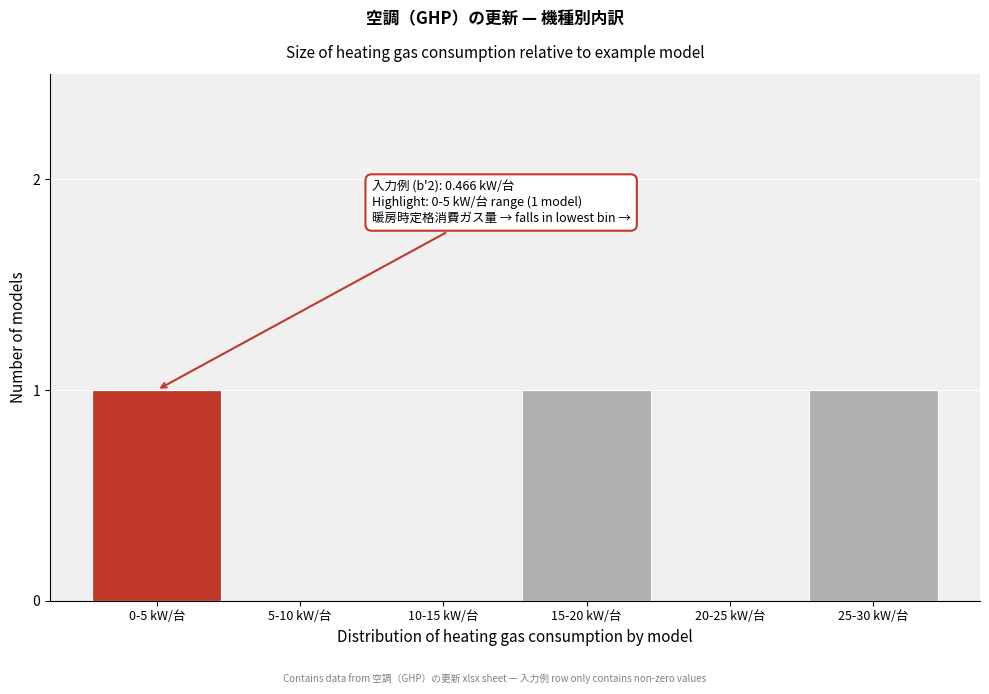

Reading left to right, what are all the values shown in this chart?

0-5 kW/台=1	5-10 kW/台=0	10-15 kW/台=0	15-20 kW/台=1	20-25 kW/台=0	25-30 kW/台=1